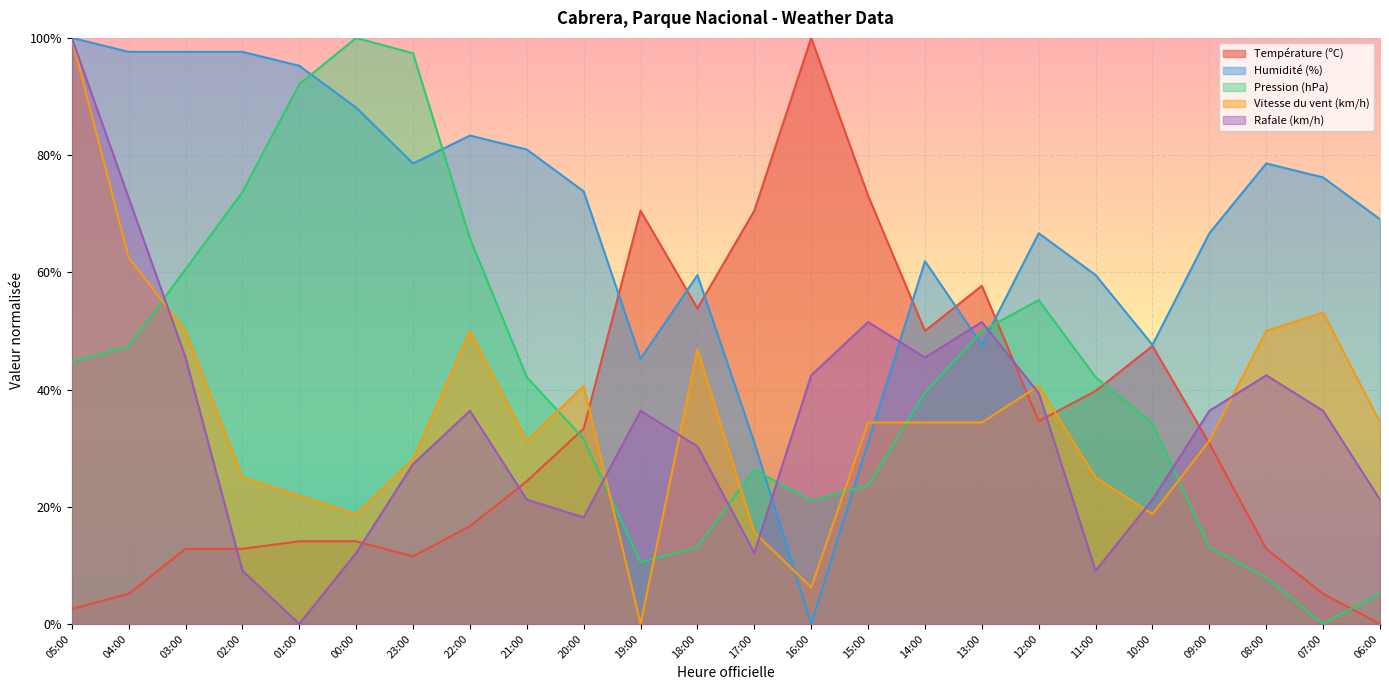

At which category does Humidité (%) reach its first local valley?

23:00